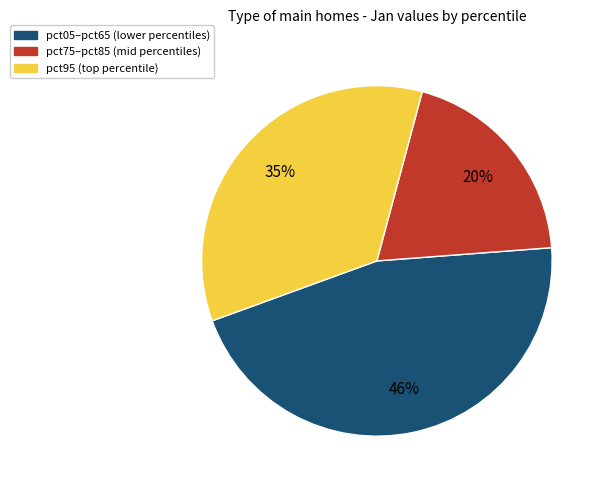

To the nearest percent, what is the difference between the largest and smallest slice percentages?

26%